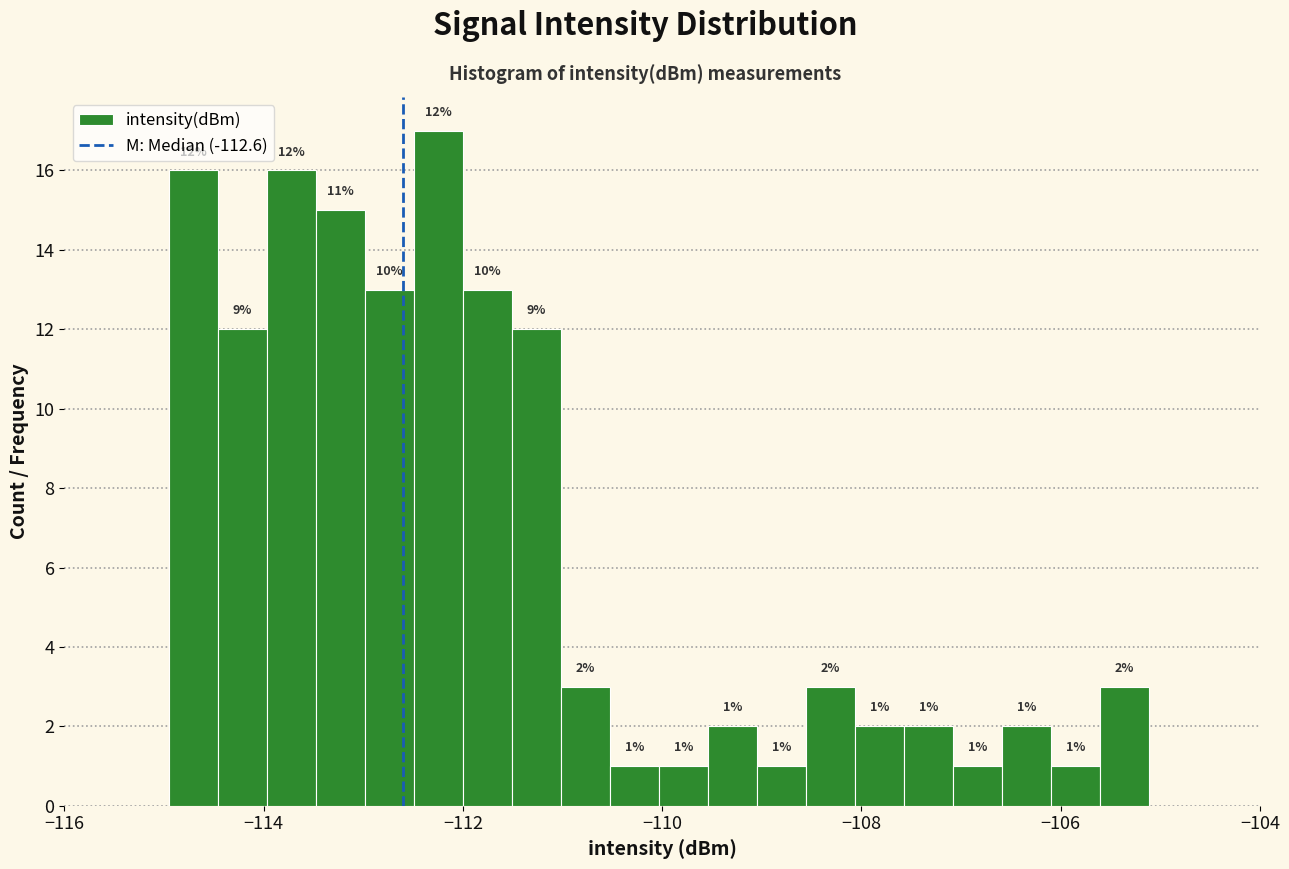

Read against the x-axis, roughly where is the centre of the tallest bar?

-112.2